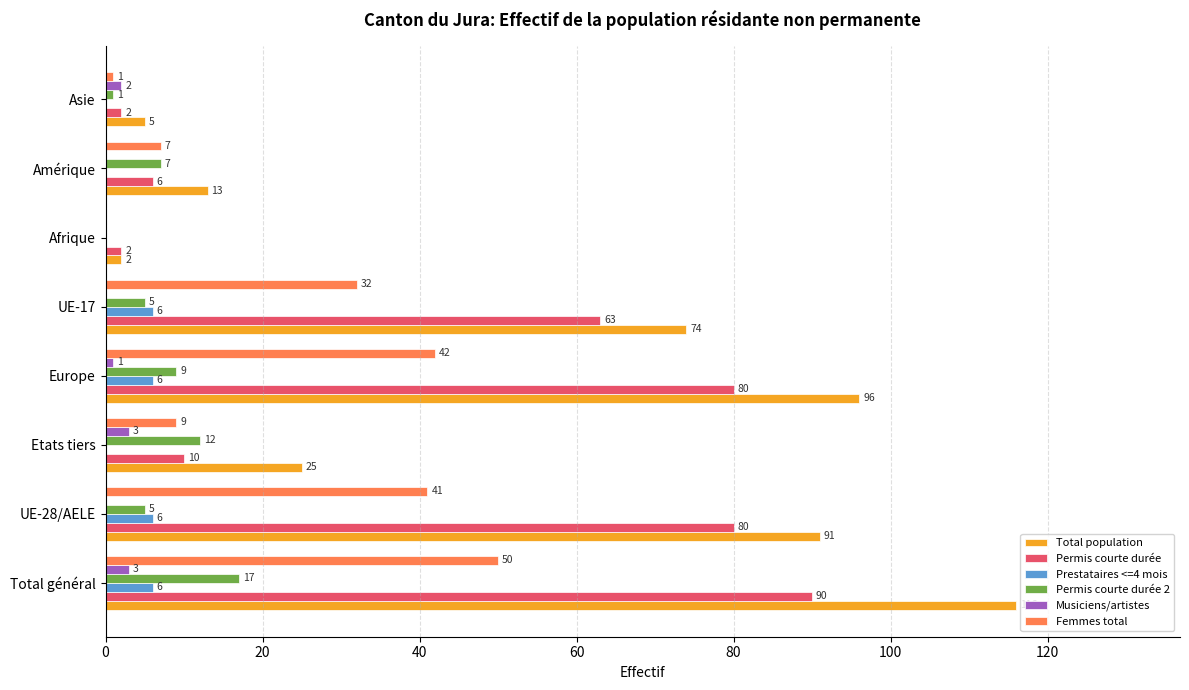

Is the value of Permis courte durée at Total général greater than the value of Total population at Europe?

No